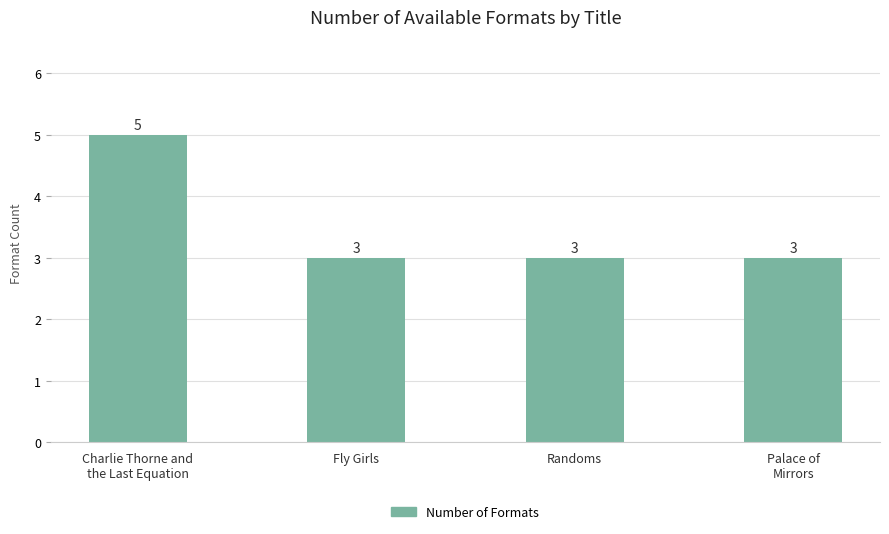

What is the label of the 1st bar from the left?

Charlie Thorne and
the Last Equation